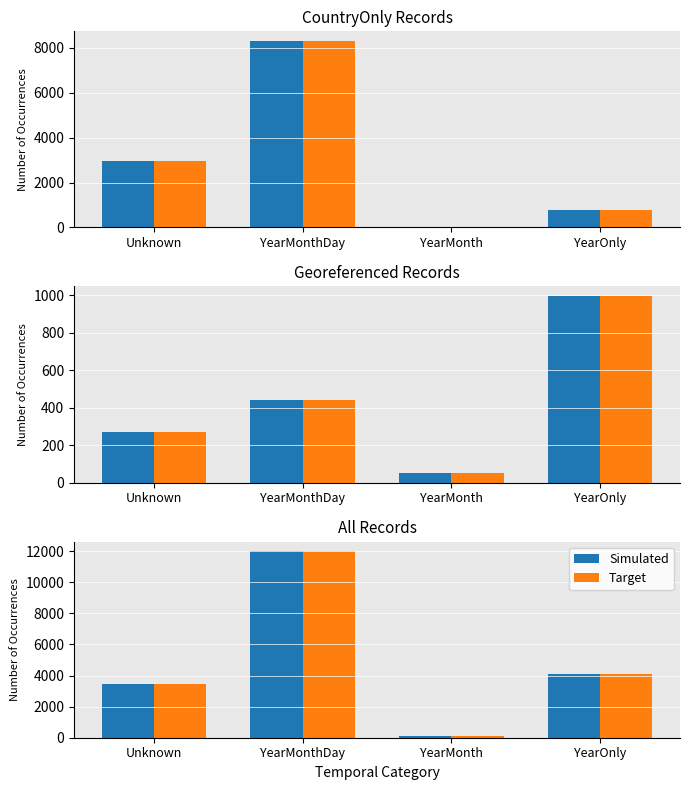

Rank the series at Unknown from lowest to highest value.

Simulated, Target